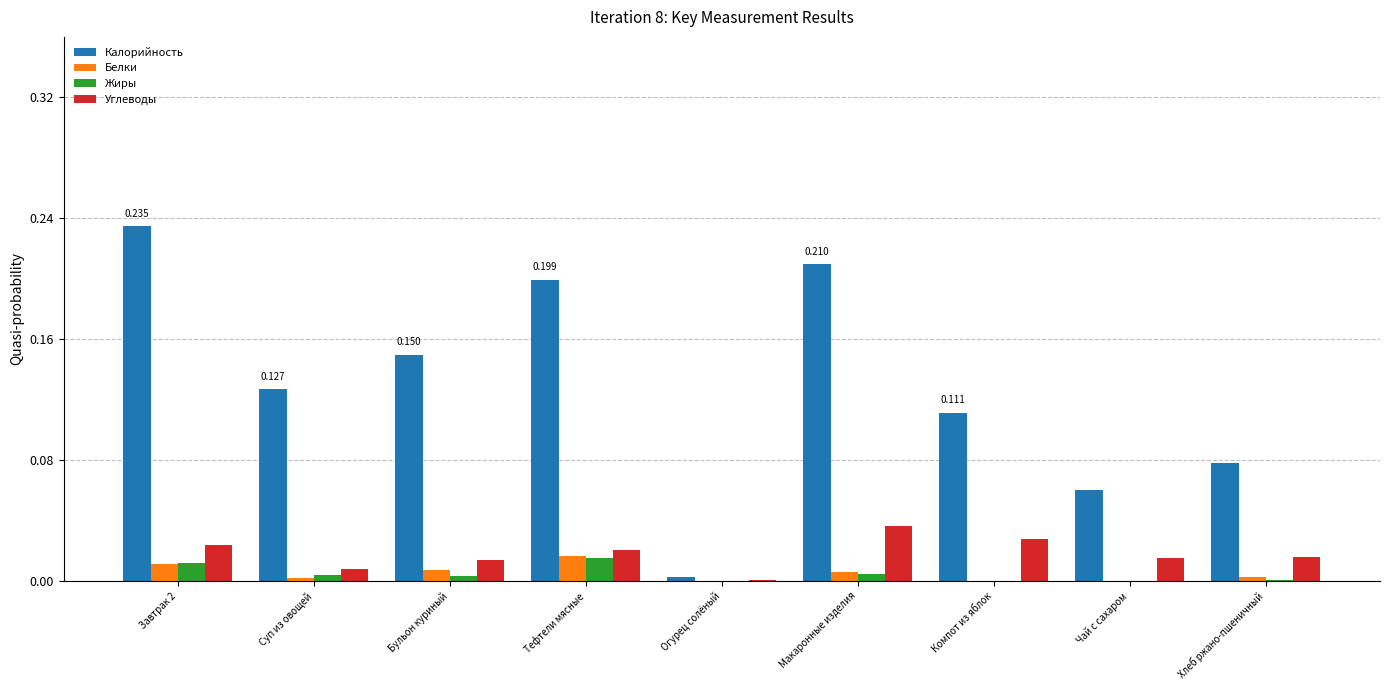

Which series has the largest total across all categories?

Калорийность